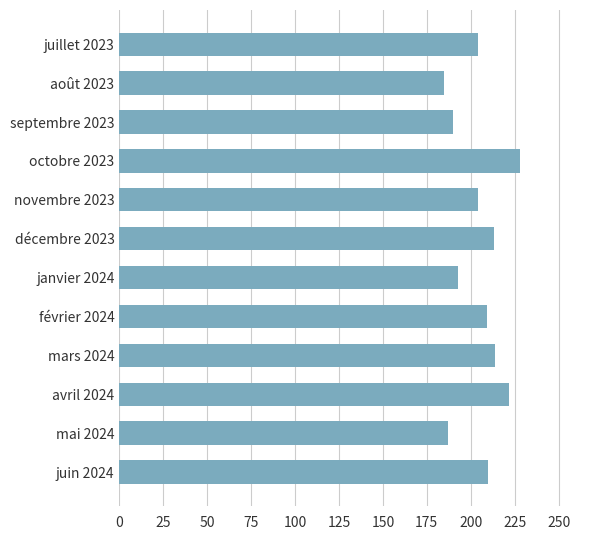

How many data points are less than 209?

6